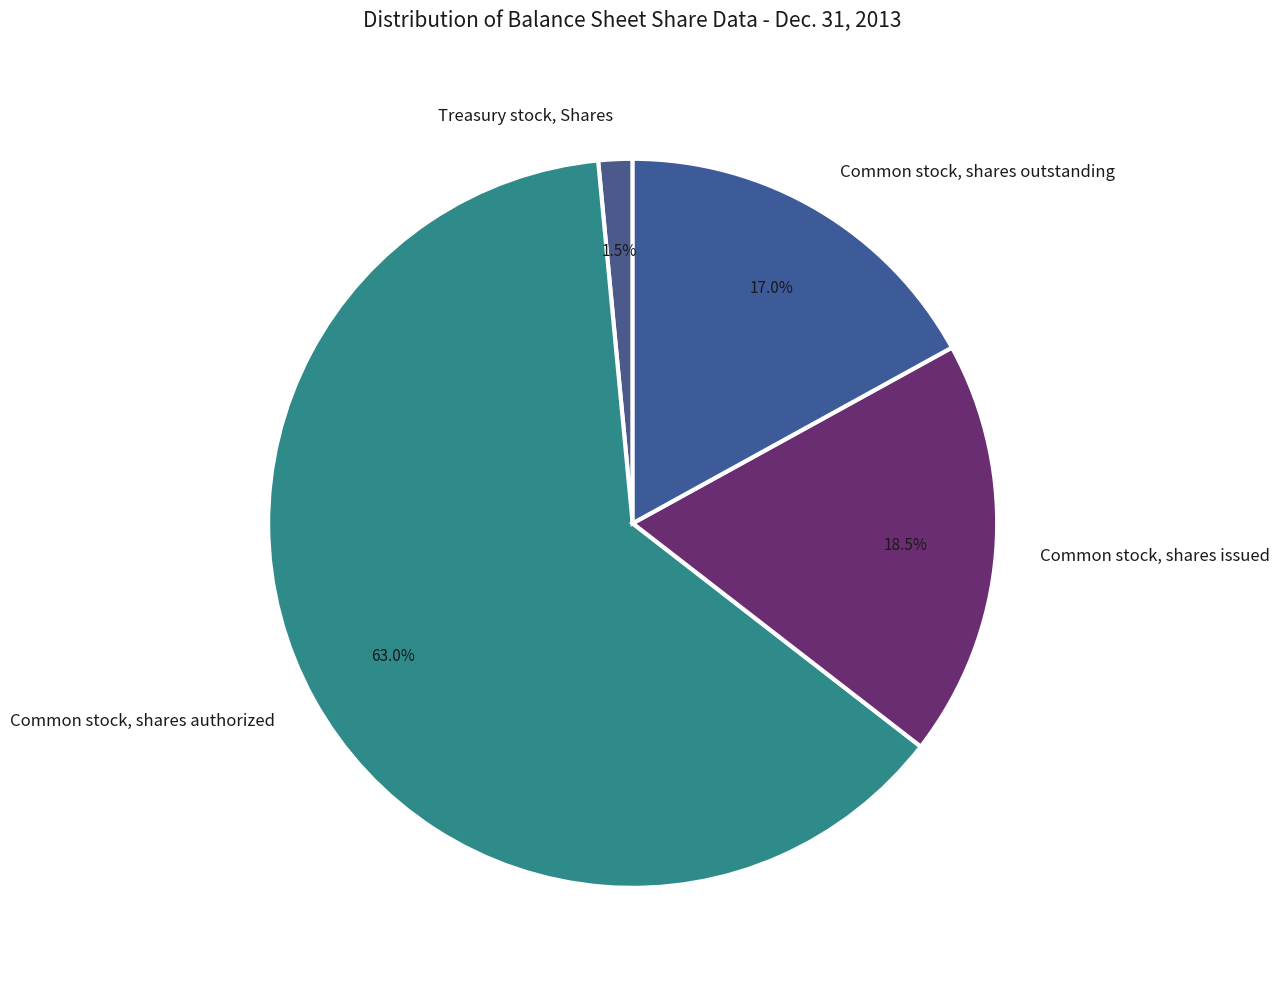

Which has a higher value, Common stock, shares outstanding or Common stock, shares issued?

Common stock, shares issued